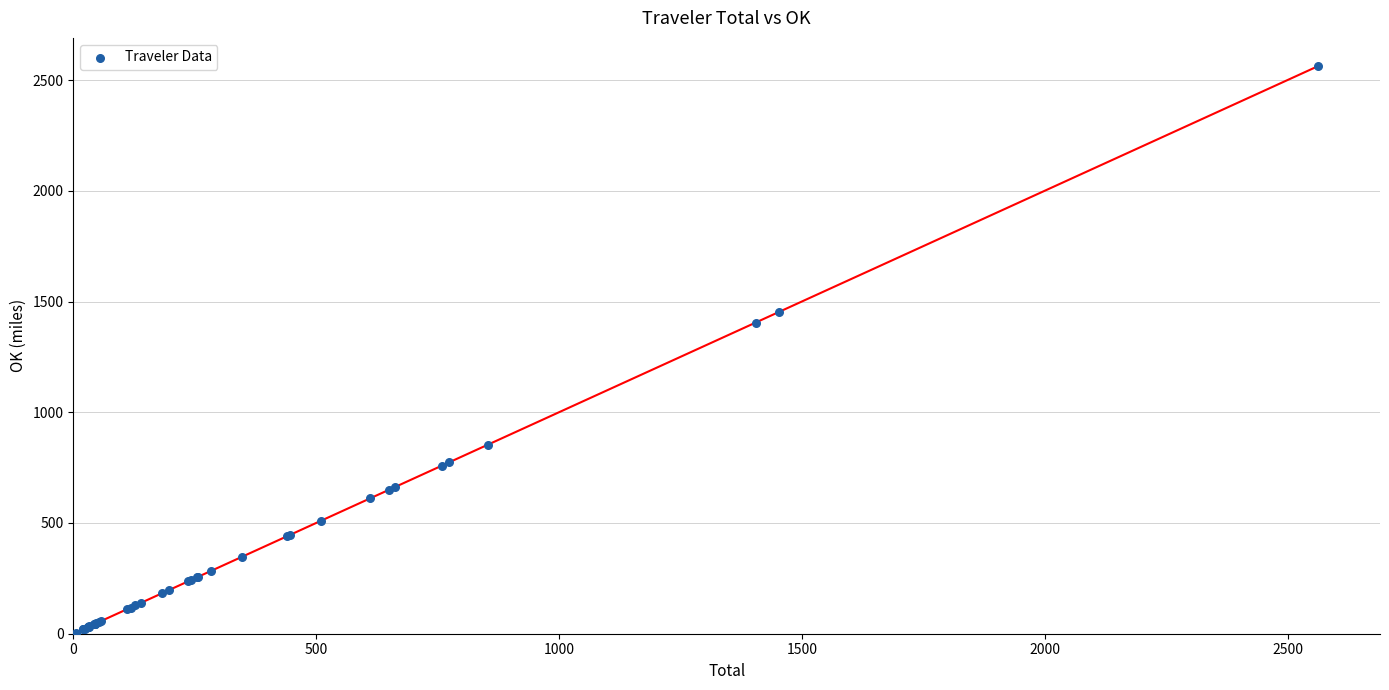

What Y value in the scatter plot is closest to 1283?

1404.6